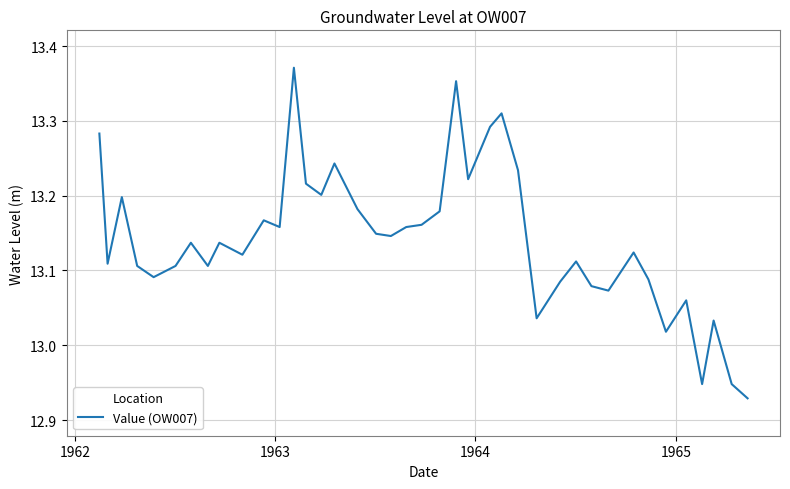

What is the difference between the maximum and minimum values?

0.4